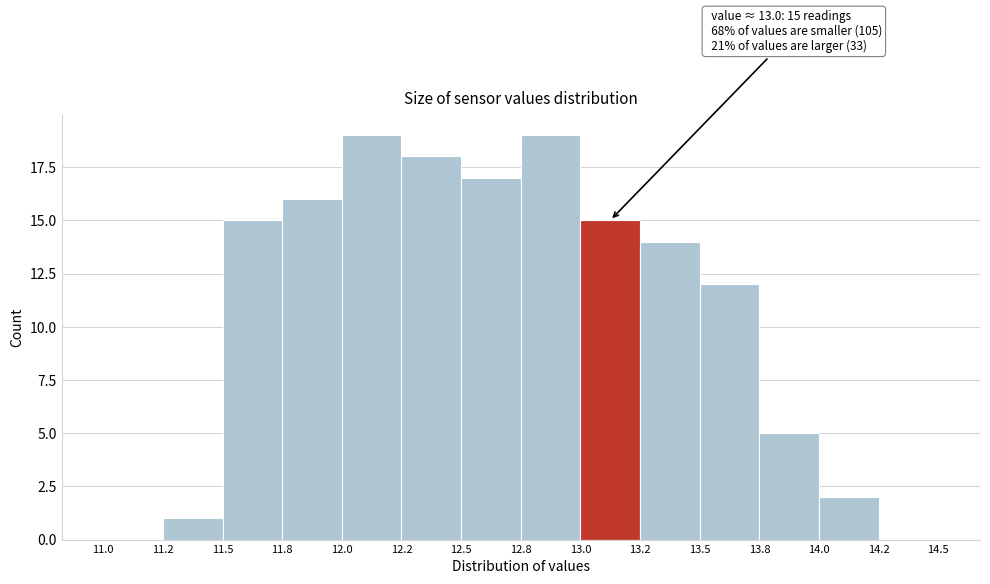

Reading left to right, extract all data points from this chart.

11.0=0	11.2=1	11.5=15	11.8=16	12.0=19	12.2=18	12.5=17	12.8=19	13.0=15	13.2=14	13.5=12	13.8=5	14.0=2	14.2=0